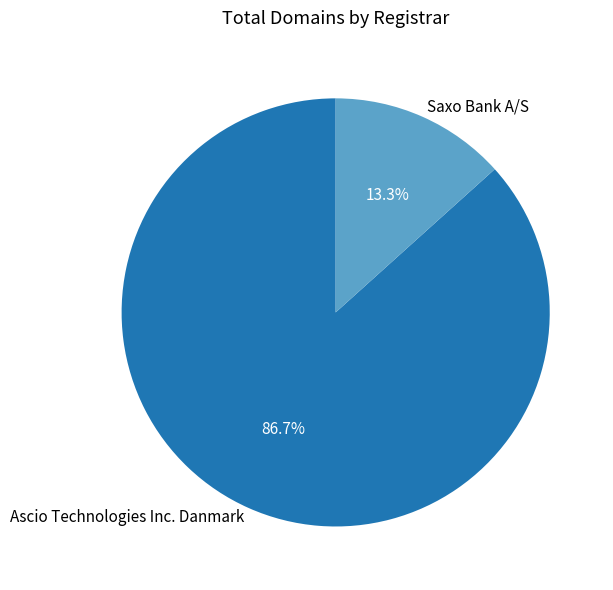

What percentage do Ascio Technologies Inc. Danmark and Saxo Bank A/S together represent?

100.0%